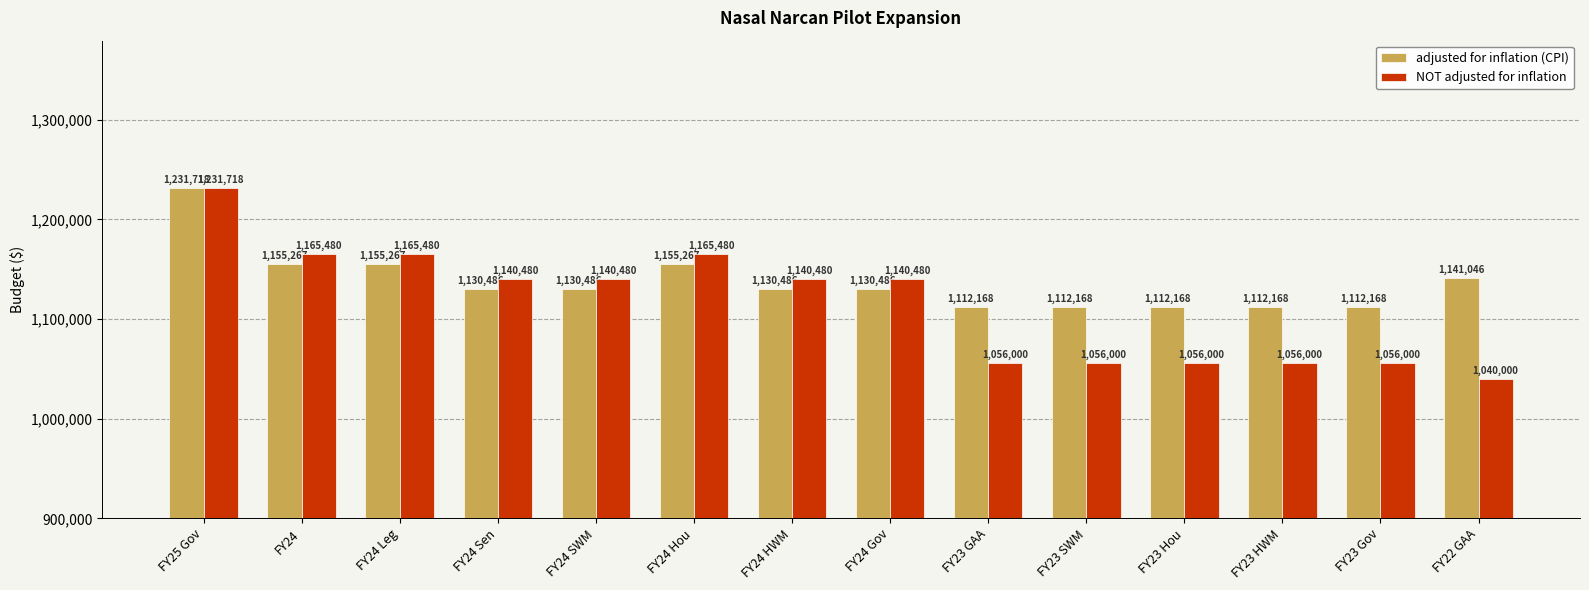

Where does the NOT adjusted for inflation series first go above 1140480?

FY25 Gov